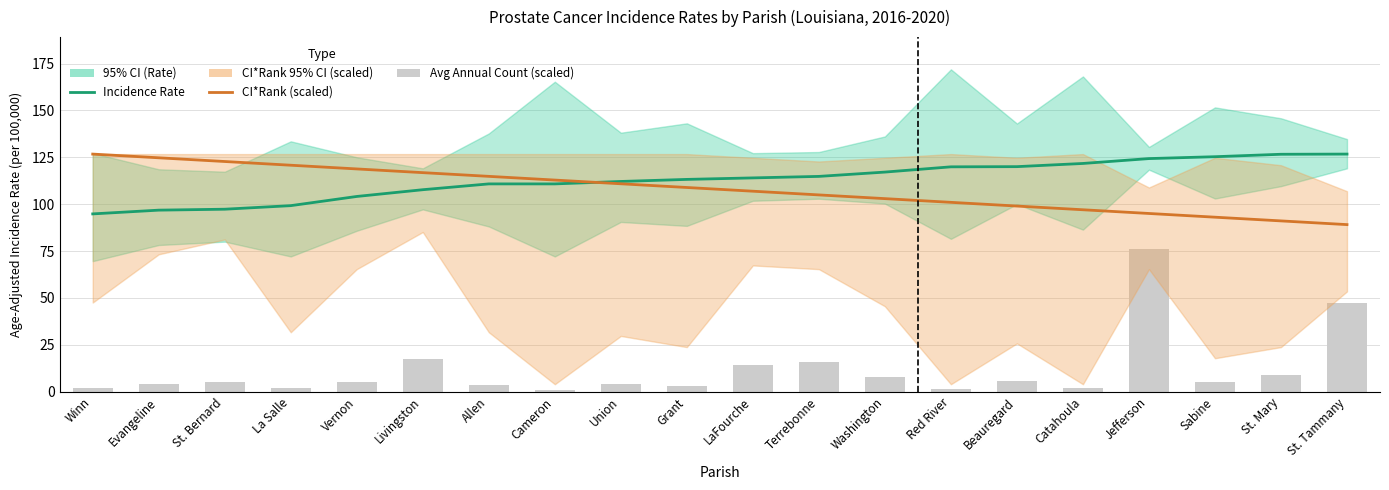

What position from the right is Evangeline?

19